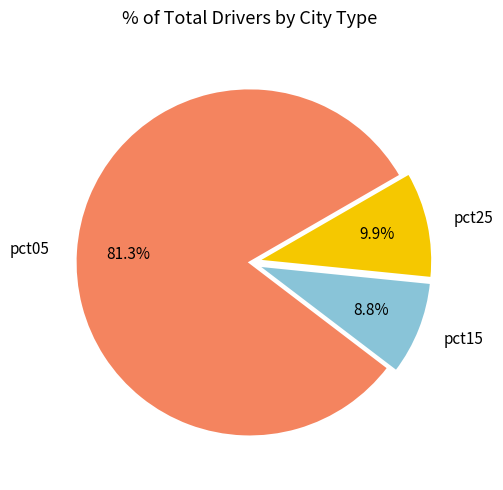

To the nearest percent, what percentage of the pie is pct15?

9%